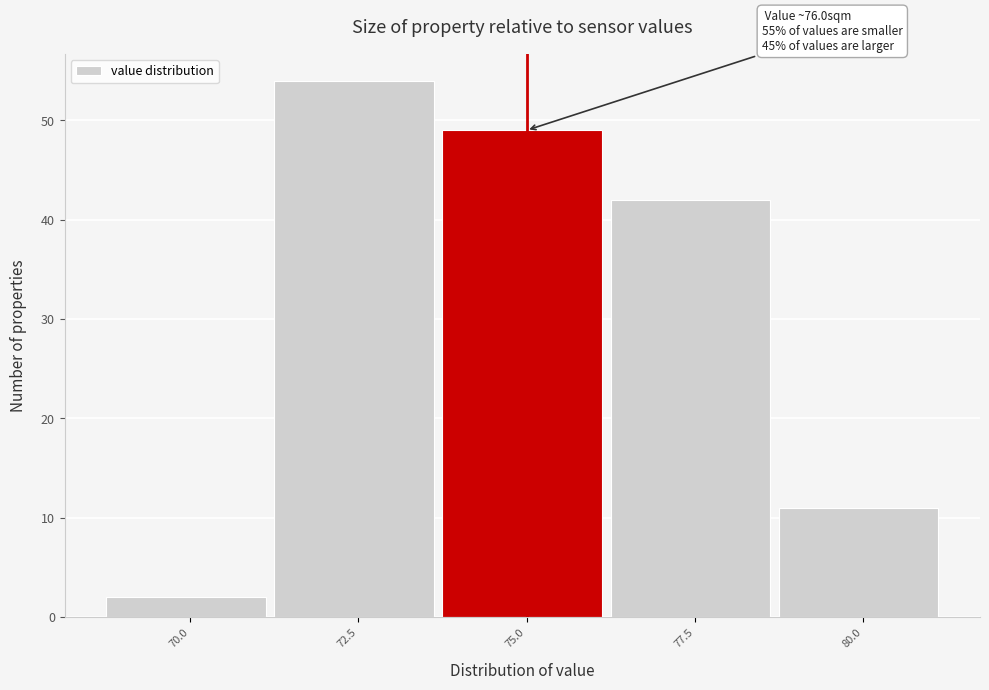

Reading right to left, transcribe all the data shown in this chart.

80.0=11	77.5=42	75.0=49	72.5=54	70.0=2